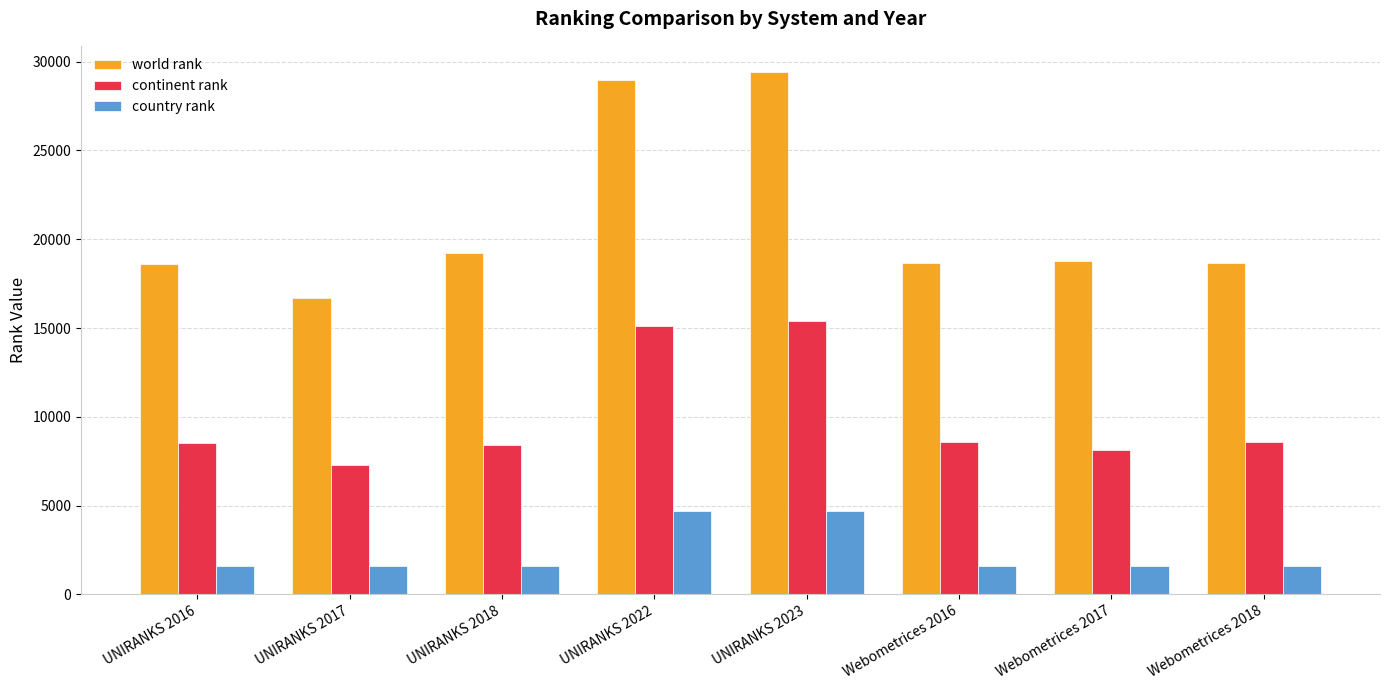

What is the average value of the country rank series?

2375